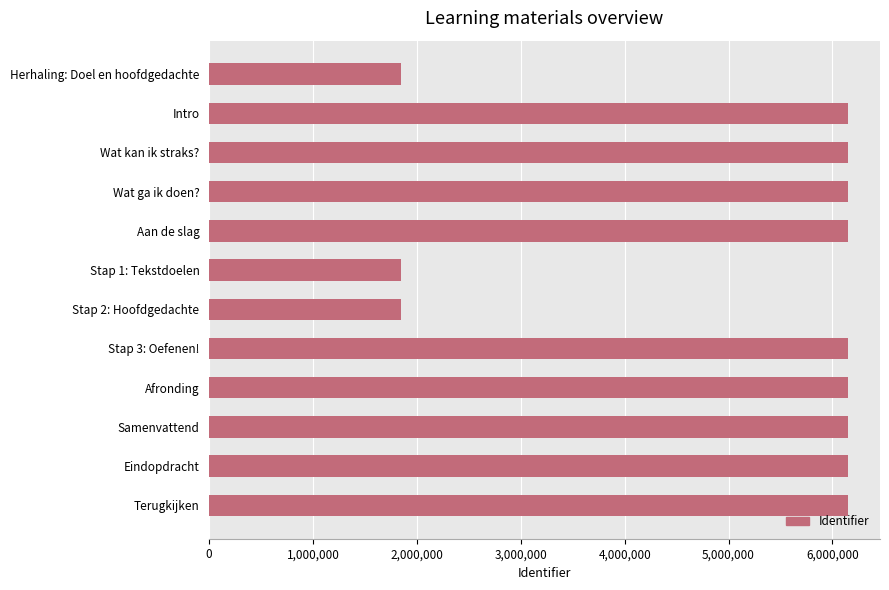

Are the bars grouped side by side (vs. stacked)?

No